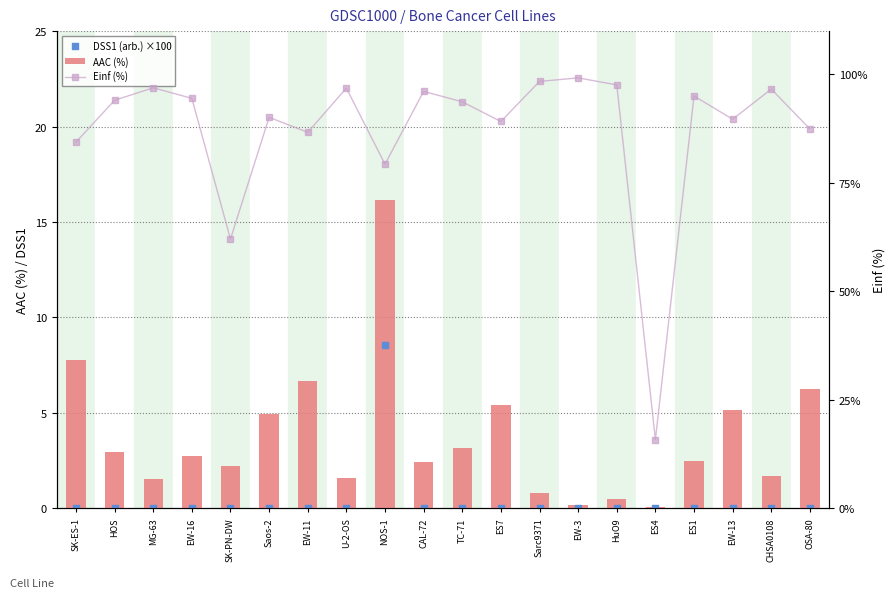

Is the value of AAC (%) at EW-13 greater than the value of Einf (%) at ES1?

No